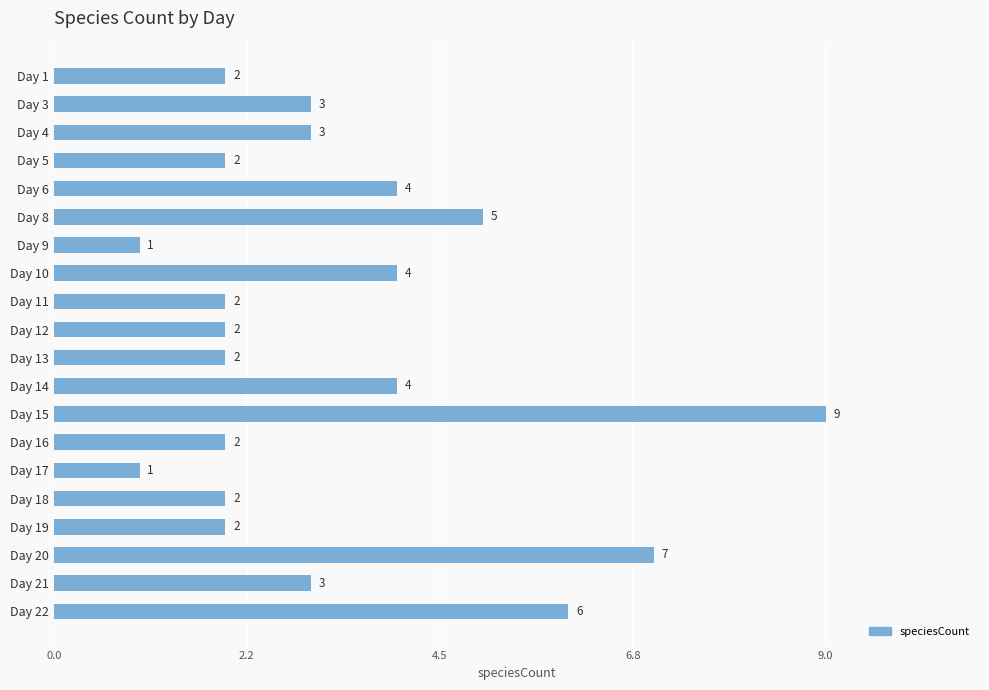

How many categories are shown in the chart?

20